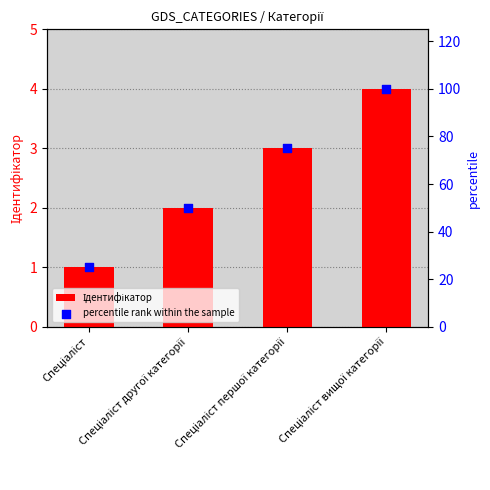

Which series contains the highest Y value?

percentile rank within the sample